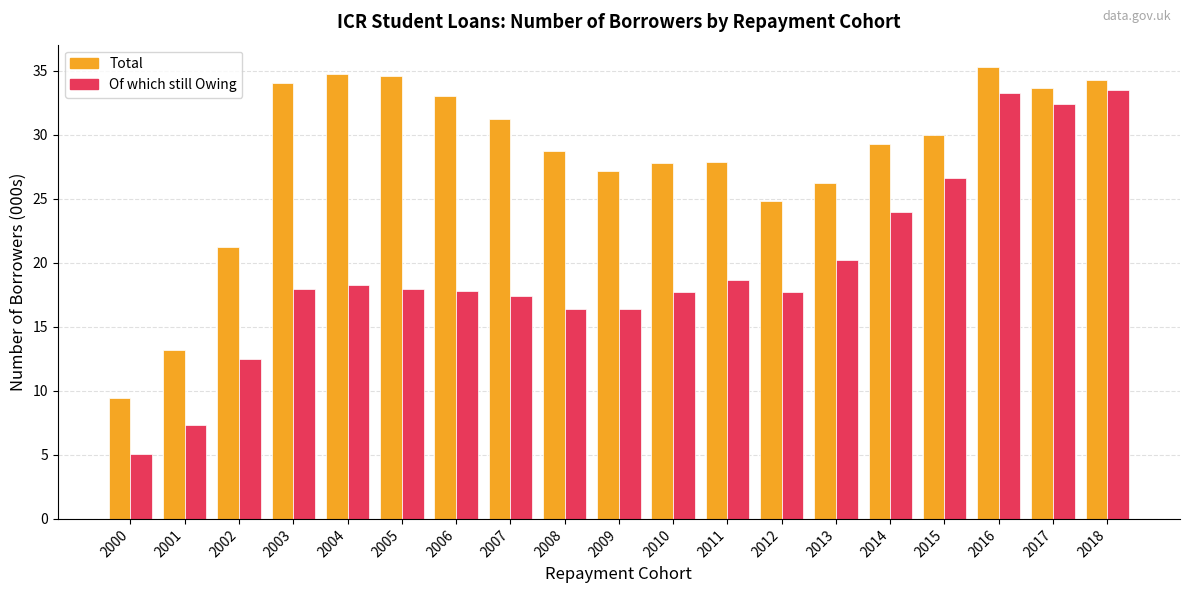

True or false: Total has a value of 27.9 at 2011.

True